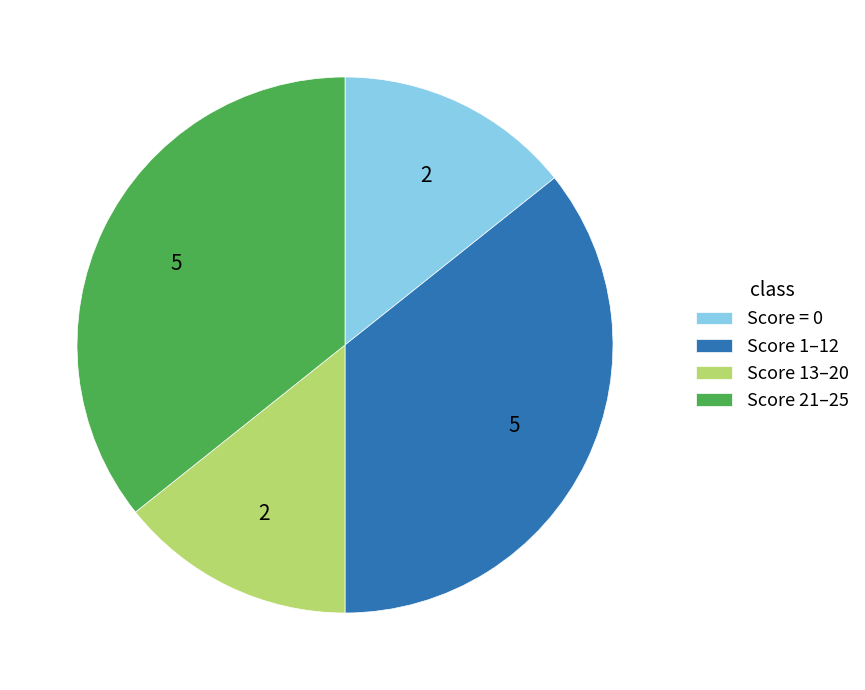

Approximately how many times larger is the value at Score = 0 compared to Score 1–12?

0.4